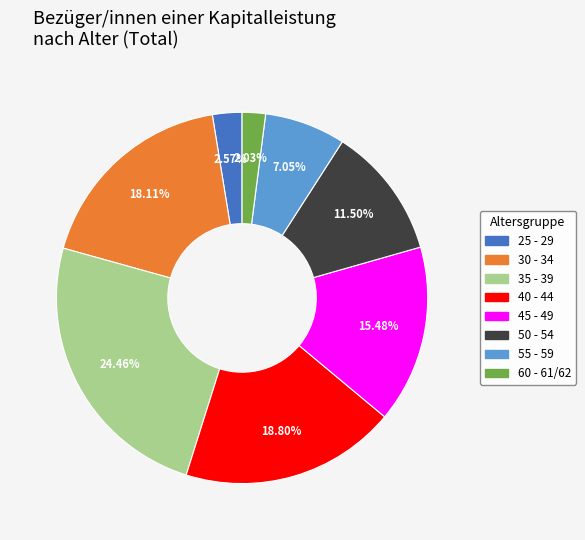

Approximately how many times larger is the value at 45 - 49 compared to 60 - 61/62?

7.6